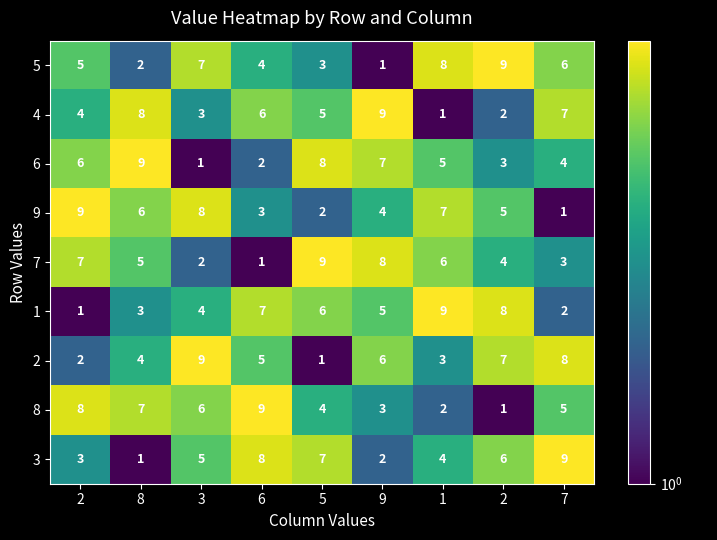

How many values in the 1 series are below 5?

4